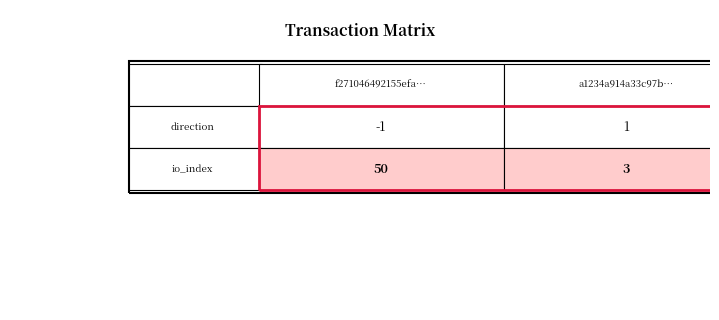

What is the spread (max minus min) of values at 1?

47